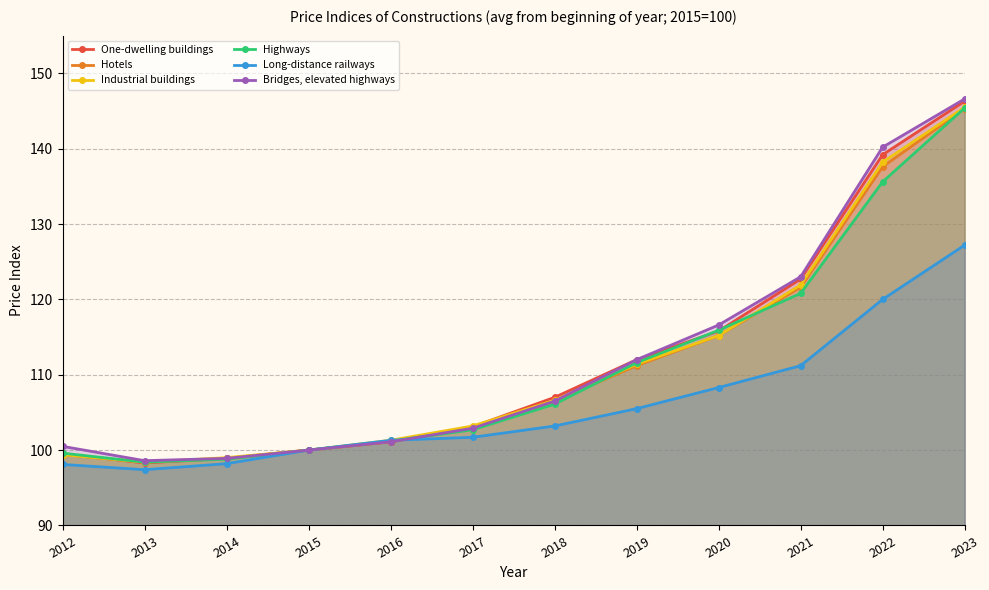

True or false: Industrial buildings and Highways intersect in this chart.

True